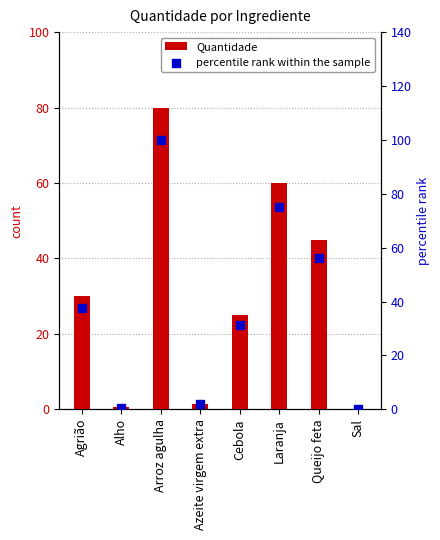

Is the value of percentile rank within the sample at Queijo feta greater than the value of Quantidade at Agrião?

Yes